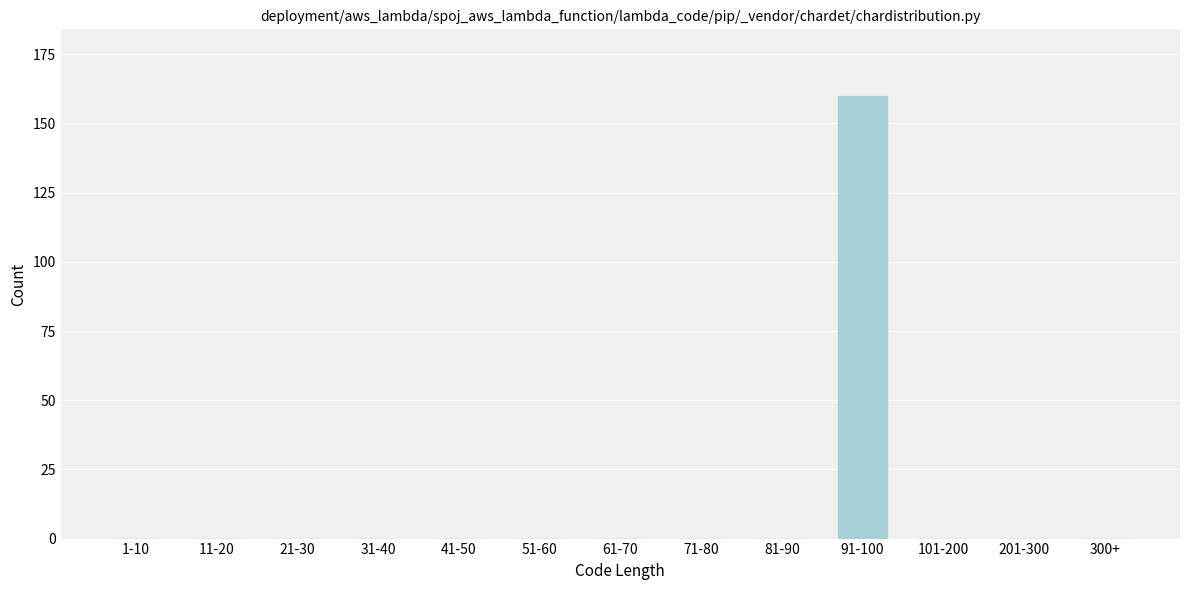

Reading left to right, what are all the values shown in this chart?

1-10=0	11-20=0	21-30=0	31-40=0	41-50=0	51-60=0	61-70=0	71-80=0	81-90=0	91-100=160	101-200=0	201-300=0	300+=0